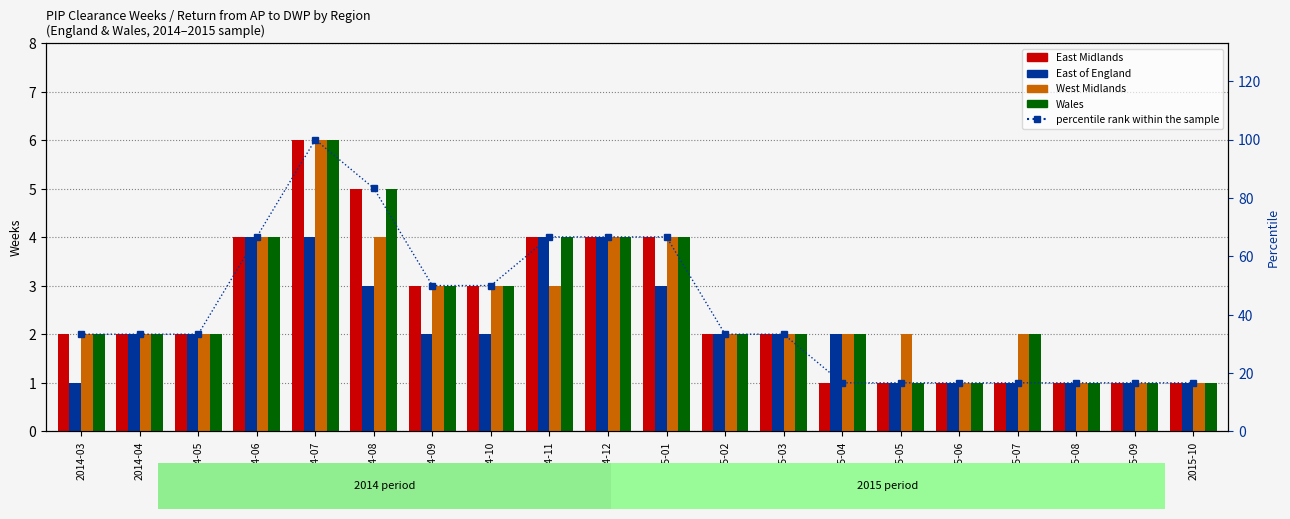

How many data points does each series have?

20